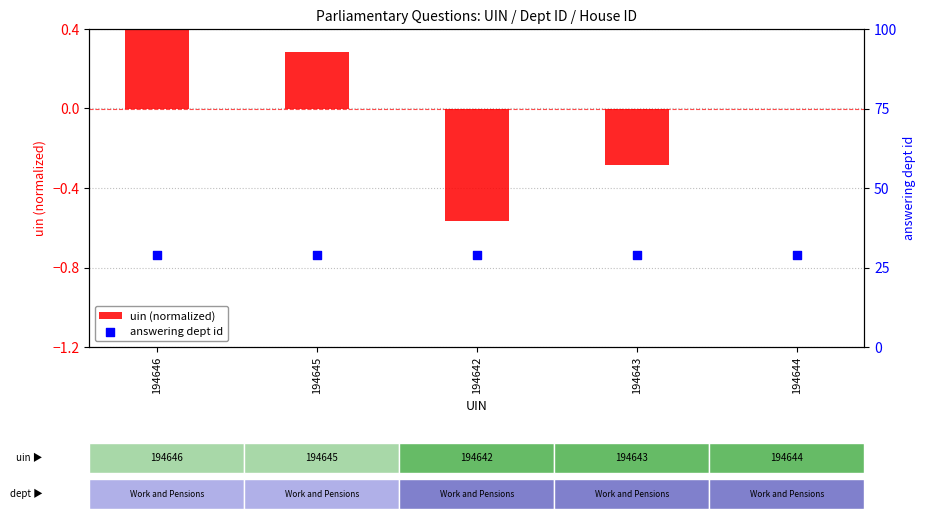

What are all the series names shown in the legend?

uin (normalized), answering dept id